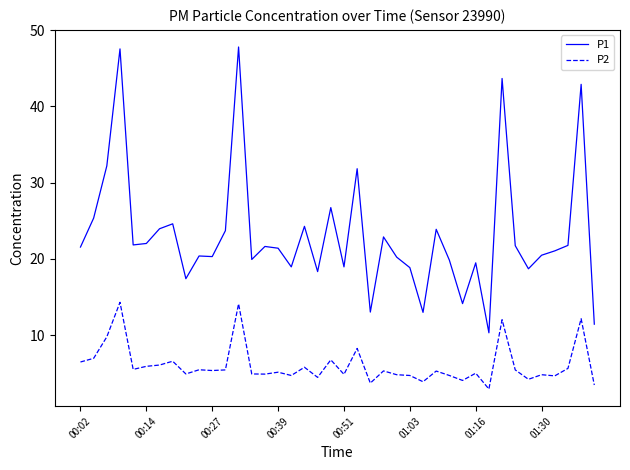

What is the difference between the maximum and minimum values in the P1 series?

37.5